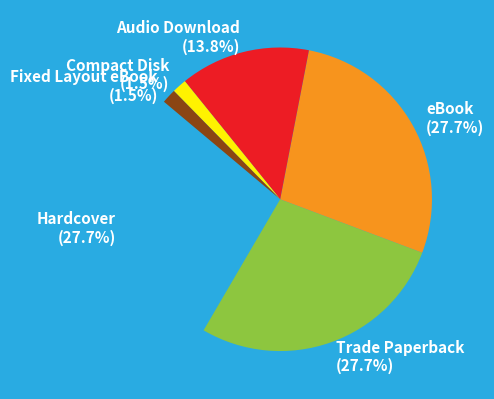

How much of the chart is everything except Audio Download?

86.2%